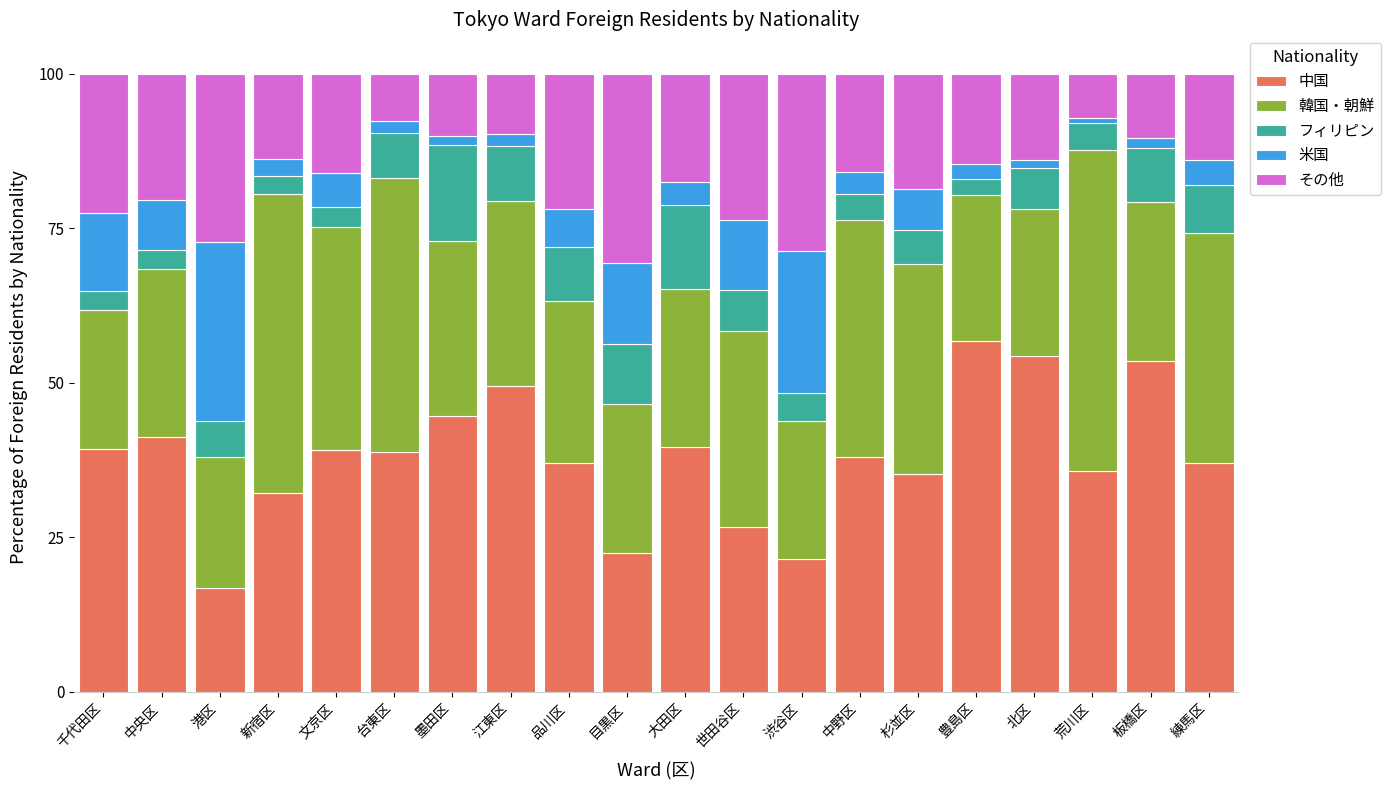

What is the lowest value of the 中国 series?

16.8